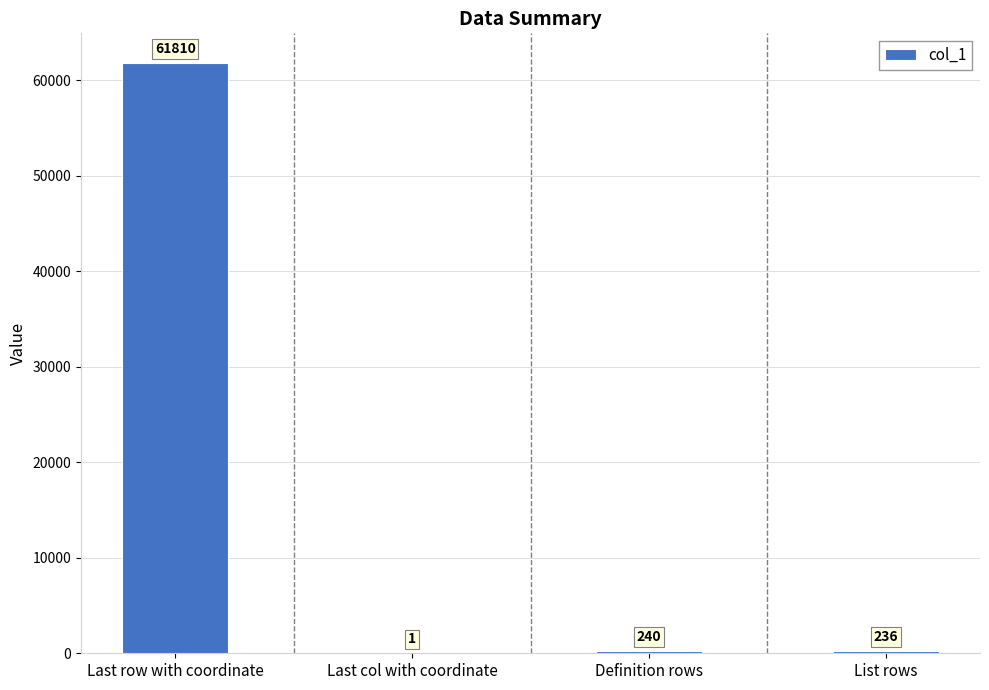

What value does the data have at List rows?

236